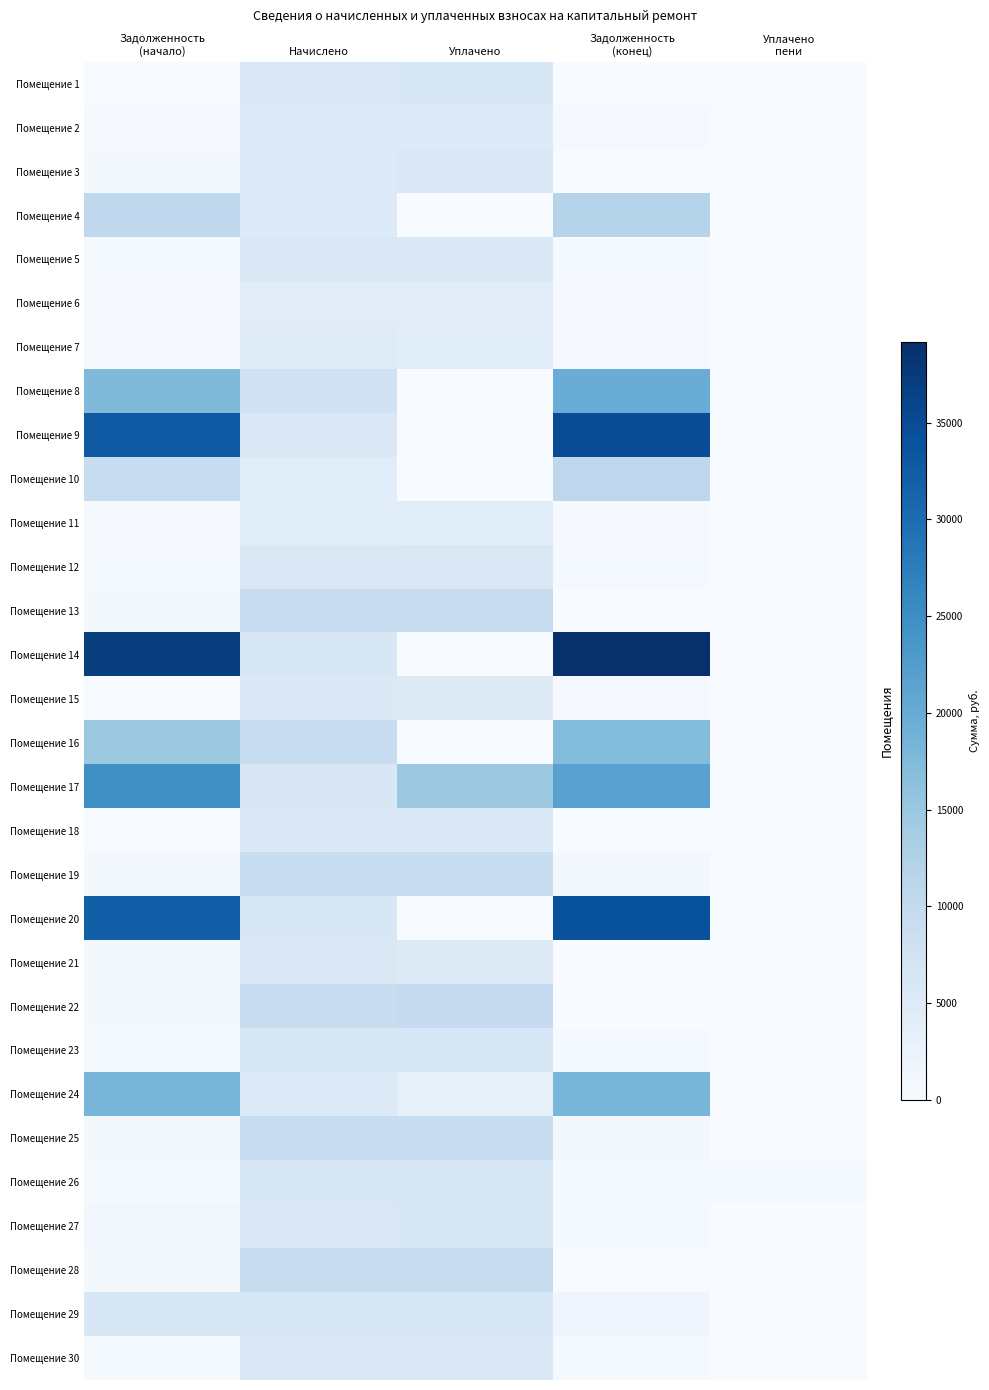

Reading left to right, transcribe all the data shown in this chart.

Помещение 1: Задолженность
(начало)=0.0	Начислено=5753.5	Уплачено=6000.0	Задолженность
(конец)=0.0	Уплачено
пени=0.0
Помещение 2: Задолженность
(начало)=445.1	Начислено=5340.7	Уплачено=5340.7	Задолженность
(конец)=445.1	Уплачено
пени=0.0
Помещение 3: Задолженность
(начало)=882.8	Начислено=5296.8	Уплачено=5778.1	Задолженность
(конец)=0.0	Уплачено
пени=7.0
Помещение 4: Задолженность
(начало)=10416.6	Начислено=5314.3	Уплачено=0.0	Задолженность
(конец)=11932.1	Уплачено
пени=0.0
Помещение 5: Задолженность
(начало)=465.1	Начислено=5586.6	Уплачено=5585.7	Задолженность
(конец)=465.6	Уплачено
пени=0.5
Помещение 6: Задолженность
(начало)=363.8	Начислено=4365.6	Уплачено=4365.6	Задолженность
(конец)=363.8	Уплачено
пени=0.0
Помещение 7: Задолженность
(начало)=384.3	Начислено=4611.6	Уплачено=4216.4	Задолженность
(конец)=384.3	Уплачено
пени=4.0
Помещение 8: Задолженность
(начало)=17598.5	Начислено=7861.7	Уплачено=0.0	Задолженность
(конец)=19874.8	Уплачено
пени=0.0
Помещение 9: Задолженность
(начало)=32860.3	Начислено=5542.7	Уплачено=0.0	Задолженность
(конец)=34777.4	Уплачено
пени=0.0
Помещение 10: Задолженность
(начало)=9456.5	Начислено=4453.4	Уплачено=0.0	Задолженность
(конец)=10738.7	Уплачено
пени=0.0
Помещение 11: Задолженность
(начало)=380.6	Начислено=4567.7	Уплачено=4187.0	Задолженность
(конец)=380.6	Уплачено
пени=0.0
Помещение 12: Задолженность
(начало)=464.1	Начислено=5569.1	Уплачено=5569.1	Задолженность
(конец)=464.1	Уплачено
пени=0.0
Помещение 13: Задолженность
(начало)=753.2	Начислено=9038.8	Уплачено=9038.8	Задолженность
(конец)=0.0	Уплачено
пени=0.0
Помещение 14: Задолженность
(начало)=37073.6	Начислено=6025.8	Уплачено=0.0	Задолженность
(конец)=39177.6	Уплачено
пени=0.0
Помещение 15: Задолженность
(начало)=0.0	Начислено=5437.3	Уплачено=4984.2	Задолженность
(конец)=453.1	Уплачено
пени=0.0
Помещение 16: Задолженность
(начало)=14738.7	Начислено=9047.5	Уплачено=0.0	Задолженность
(конец)=17264.7	Уплачено
пени=0.0
Помещение 17: Задолженность
(начало)=24750.0	Начислено=5929.2	Уплачено=14941.7	Задолженность
(конец)=21815.7	Уплачено
пени=0.0
Помещение 18: Задолженность
(начало)=0.0	Начислено=5498.8	Уплачено=5498.8	Задолженность
(конец)=0.0	Уплачено
пени=0.0
Помещение 19: Задолженность
(начало)=753.2	Начислено=9038.8	Уплачено=9038.8	Задолженность
(конец)=753.2	Уплачено
пени=7.6
Помещение 20: Задолженность
(начало)=32072.7	Начислено=5973.1	Уплачено=0.0	Задолженность
(конец)=34089.7	Уплачено
пени=0.0
Помещение 21: Задолженность
(начало)=722.4	Начислено=5560.3	Уплачено=5096.2	Задолженность
(конец)=18.3	Уплачено
пени=3.8
Помещение 22: Задолженность
(начало)=751.8	Начислено=9021.1	Уплачено=9772.7	Задолженность
(конец)=0.0	Уплачено
пени=2.1
Помещение 23: Задолженность
(начало)=498.5	Начислено=5981.9	Уплачено=5981.9	Задолженность
(конец)=498.5	Уплачено
пени=0.0
Помещение 24: Задолженность
(начало)=18291.2	Начислено=5296.8	Уплачено=3350.0	Задолженность
(конец)=18103.4	Уплачено
пени=0.0
Помещение 25: Задолженность
(начало)=756.9	Начислено=9082.7	Уплачено=9082.7	Задолженность
(конец)=756.9	Уплачено
пени=0.0
Помещение 26: Задолженность
(начало)=502.1	Начислено=6025.8	Уплачено=6025.8	Задолженность
(конец)=502.1	Уплачено
пени=502.1
Помещение 27: Задолженность
(начало)=928.2	Начислено=5569.1	Уплачено=6033.2	Задолженность
(конец)=464.4	Уплачено
пени=0.9
Помещение 28: Задолженность
(начало)=760.5	Начислено=9126.6	Уплачено=9126.6	Задолженность
(конец)=0.0	Уплачено
пени=0.0
Помещение 29: Задолженность
(начало)=6075.4	Начислено=6069.7	Уплачено=6100.0	Задолженность
(конец)=1597.5	Уплачено
пени=0.0
Помещение 30: Задолженность
(начало)=469.9	Начислено=5639.3	Уплачено=5639.3	Задолженность
(конец)=469.9	Уплачено
пени=0.0